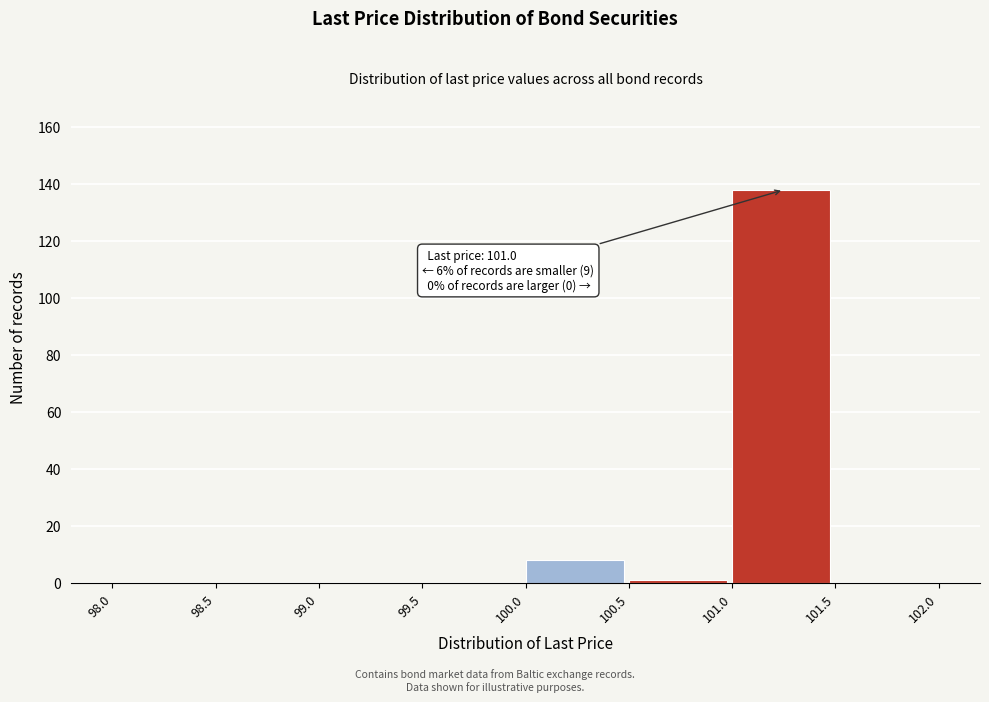

Over which range of the x-axis is the bar tallest?

101.0 to 101.5